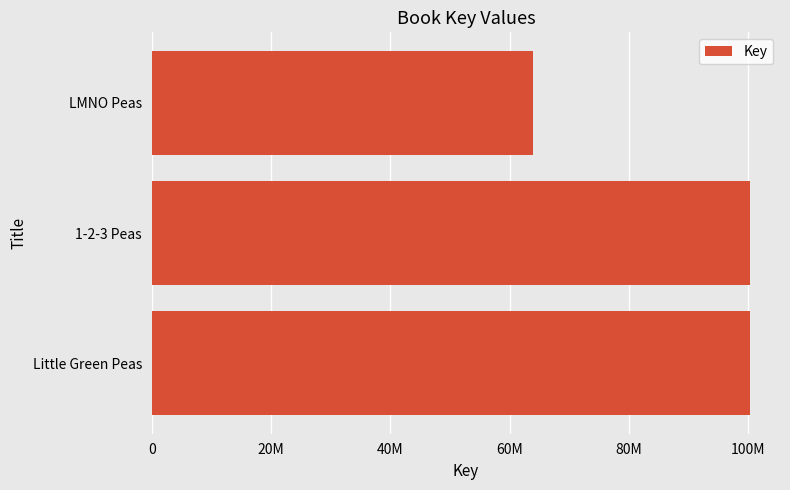

What is the average value?

88161598